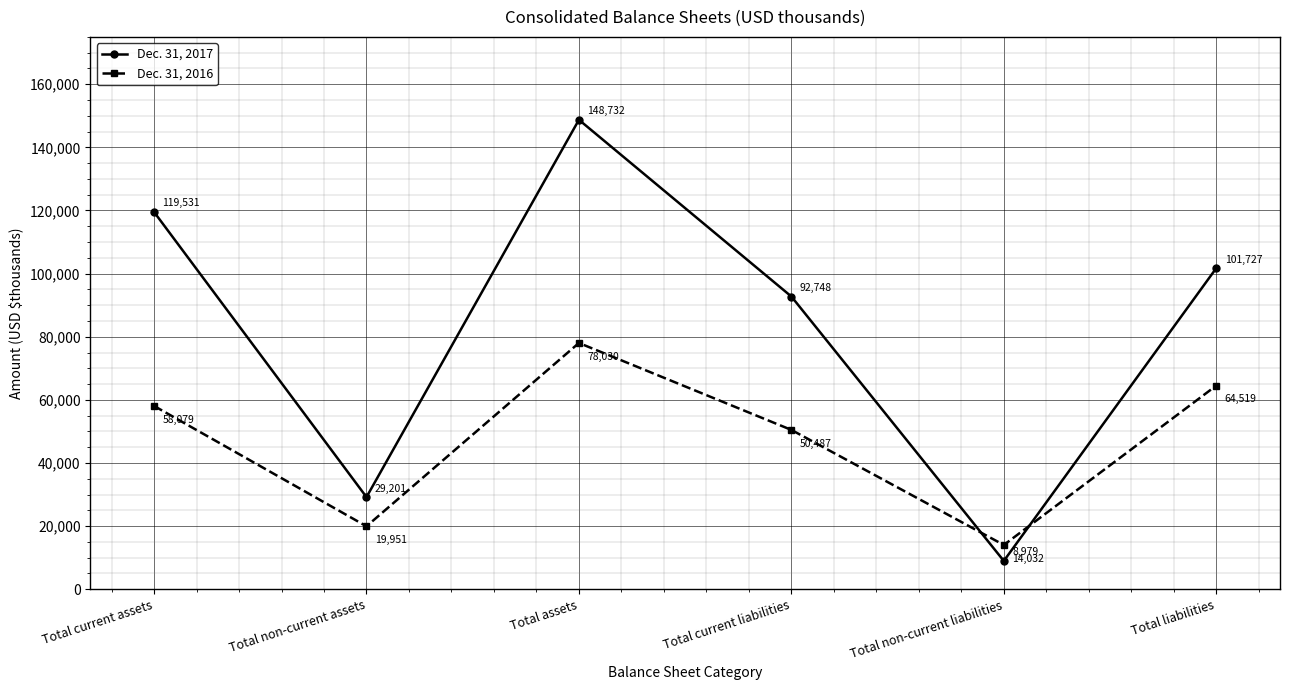

What value does the Dec. 31, 2017 series have at Total assets, to the nearest 50?

148750